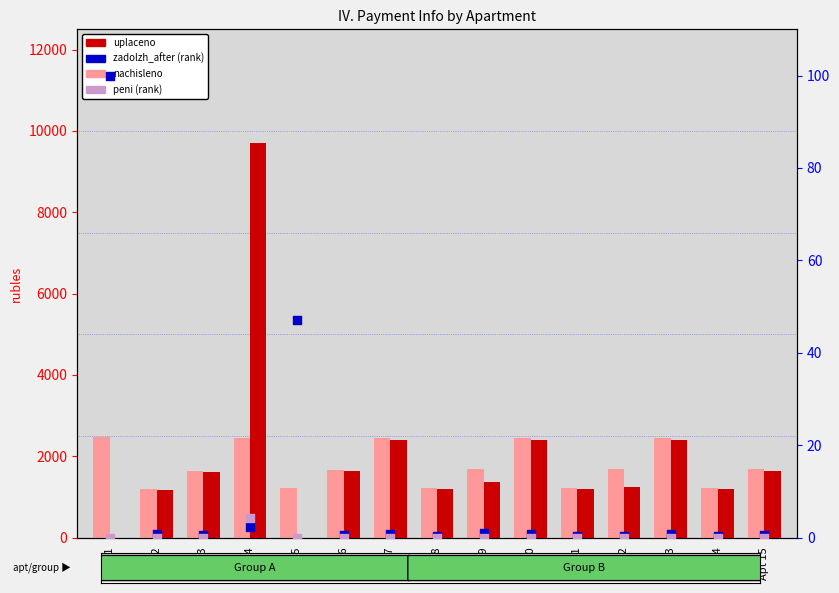

Is the value of nachisleno at Apt 10 greater than the value of uplaceno at Apt 14?

Yes